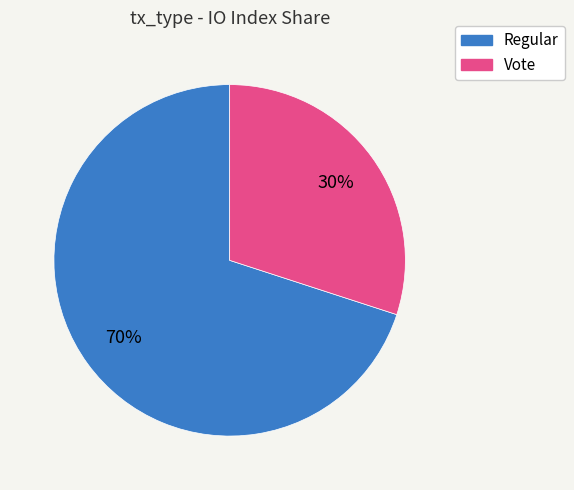

To the nearest percent, what is the difference between the Regular and Vote slice percentages?

40%